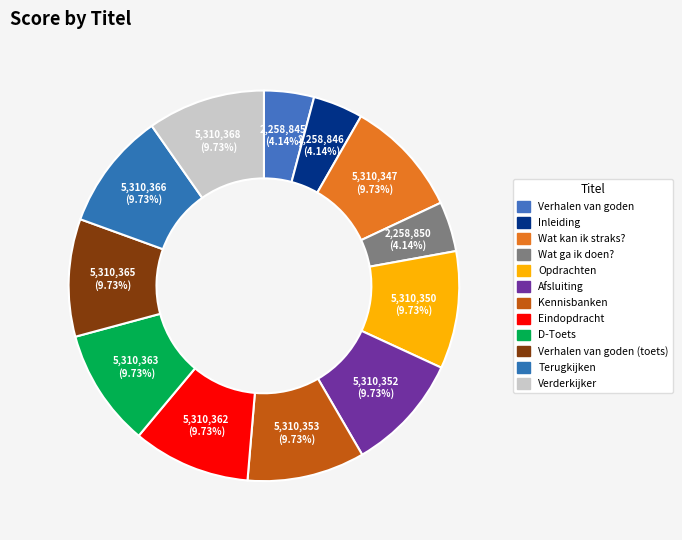

Rank the categories by value from highest to lowest.

Verderkijker, Terugkijken, Verhalen van goden (toets), D-Toets, Eindopdracht, Kennisbanken, Afsluiting, Opdrachten, Wat kan ik straks?, Wat ga ik doen?, Inleiding, Verhalen van goden